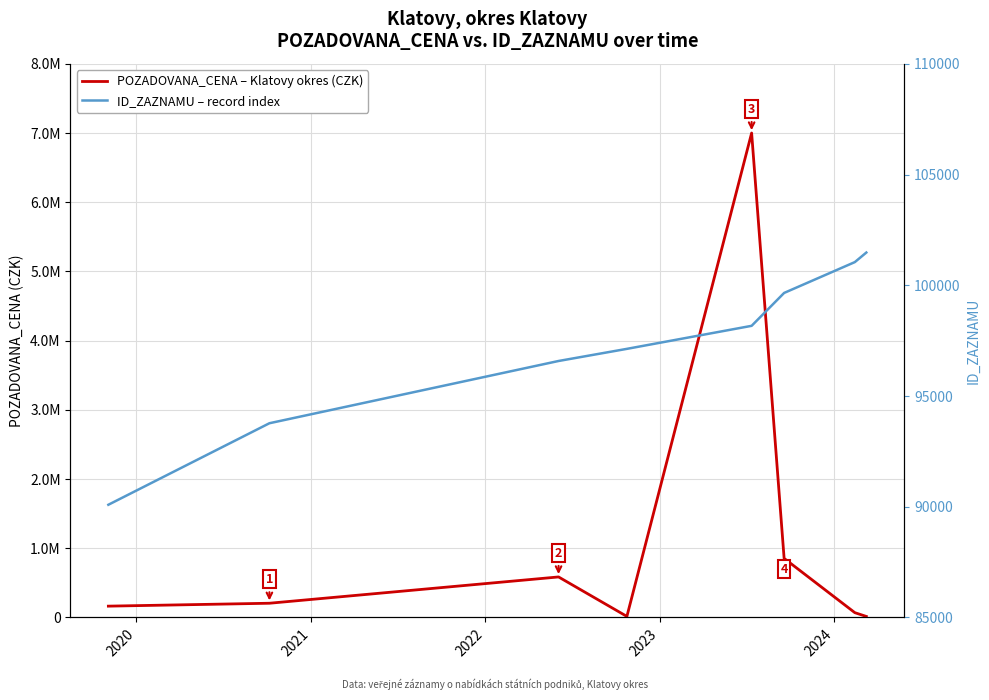

Does the chart display data point markers on the line(s)?

No